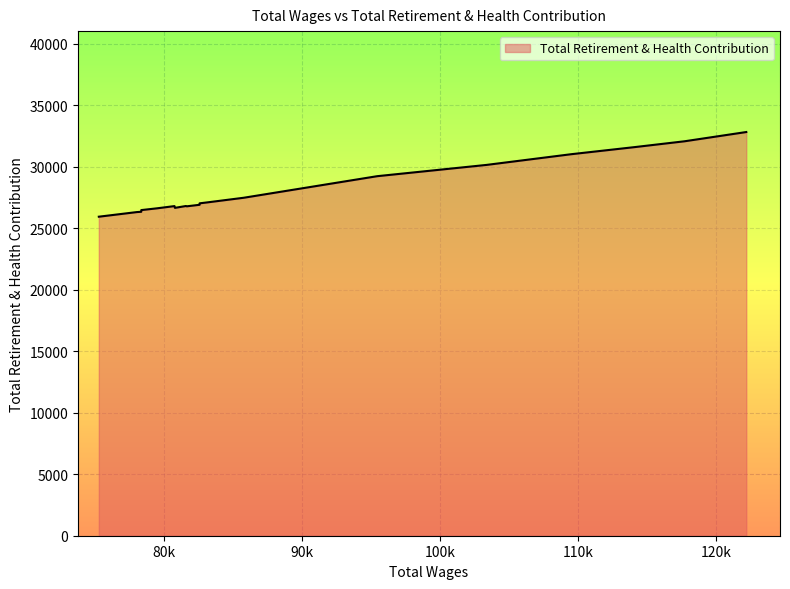

Does the chart have visible grid lines?

Yes